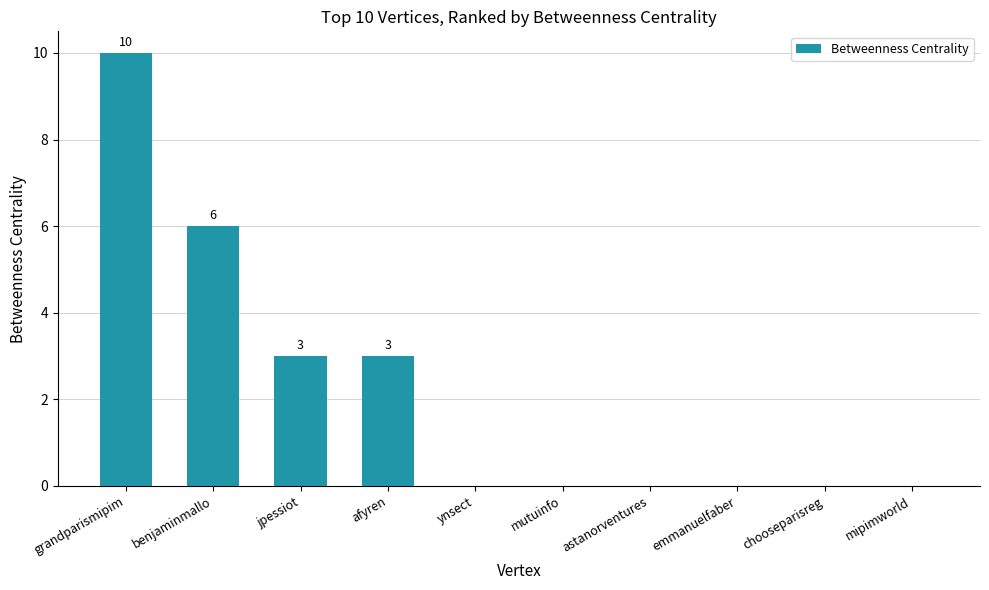

What is the difference between the values at astanorventures and grandparismipim?

10